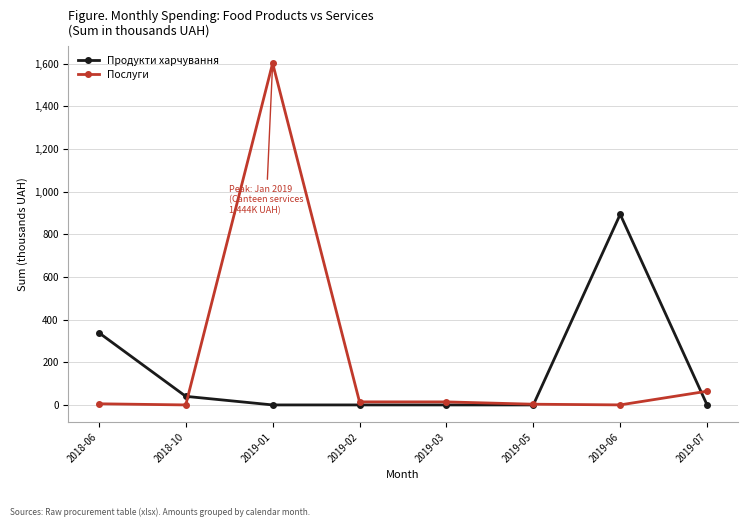

At which label does Послуги first exceed 14?

2019-01